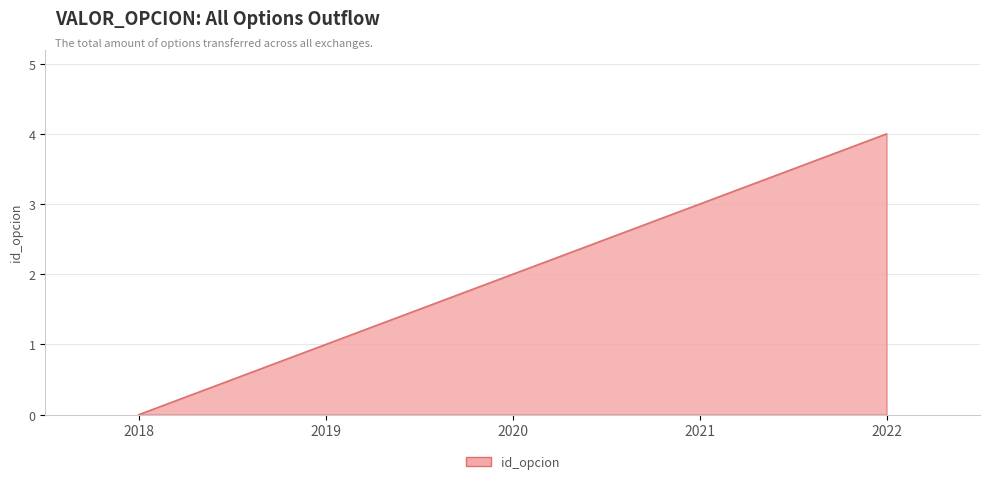

How many lines are shown in the chart?

1